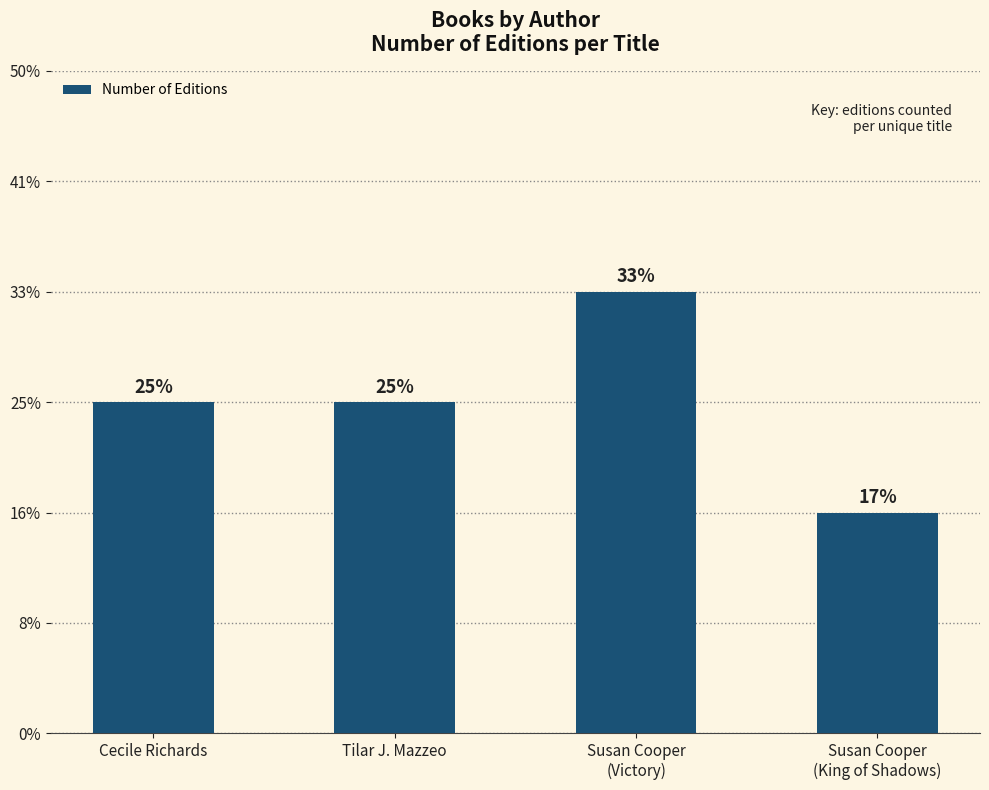

What is the maximum value shown in the chart?

4